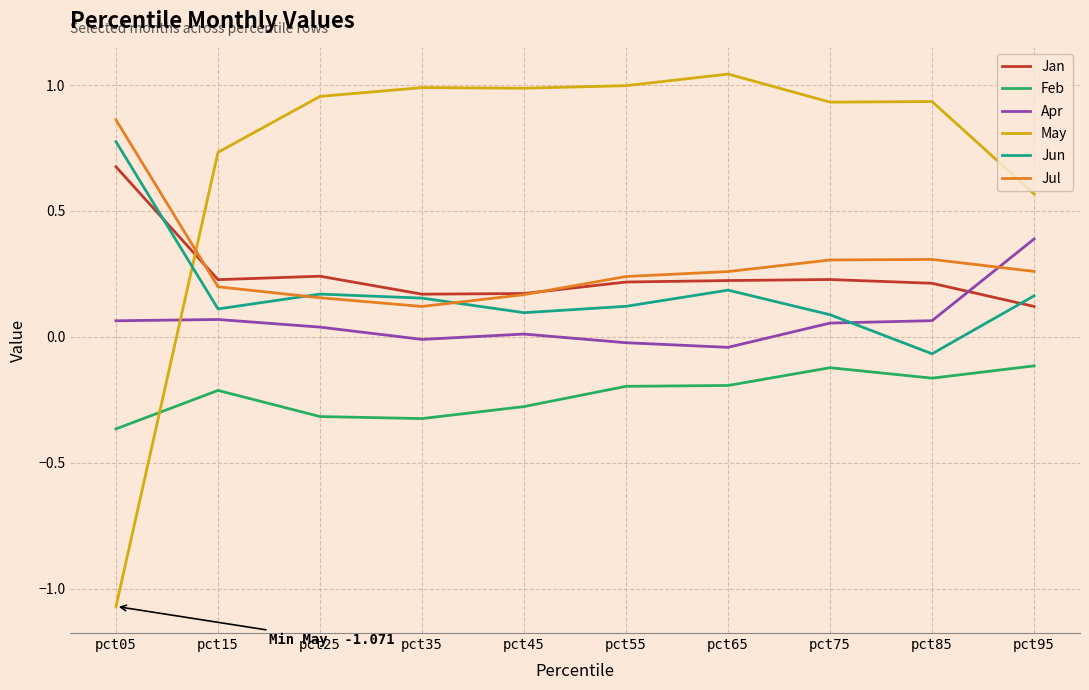

Which series has the largest total across all categories?

May